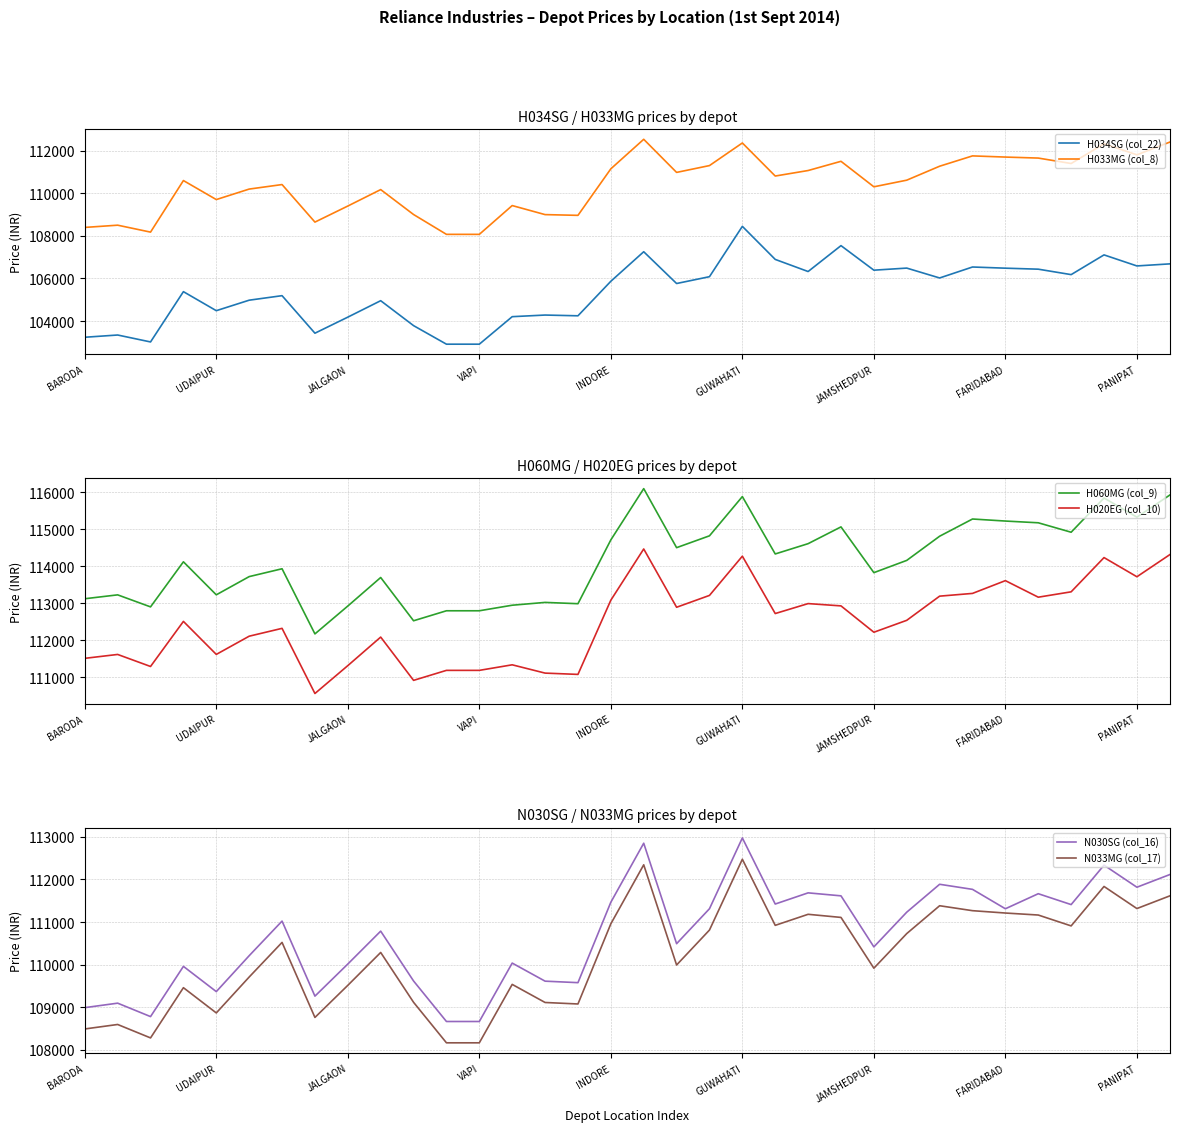

Where does the H034SG (col_22) series first go above 105868?

17